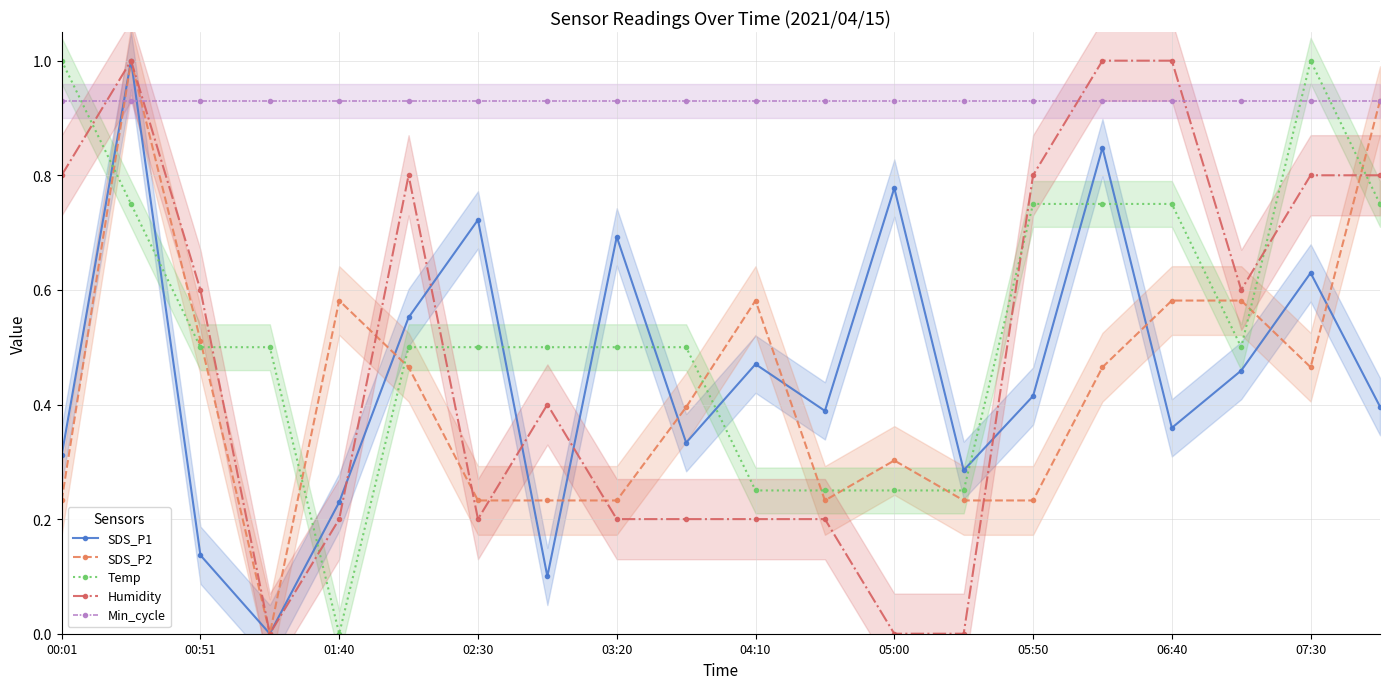

The Temp series shows 0.8 at 00:51. True or false?

False